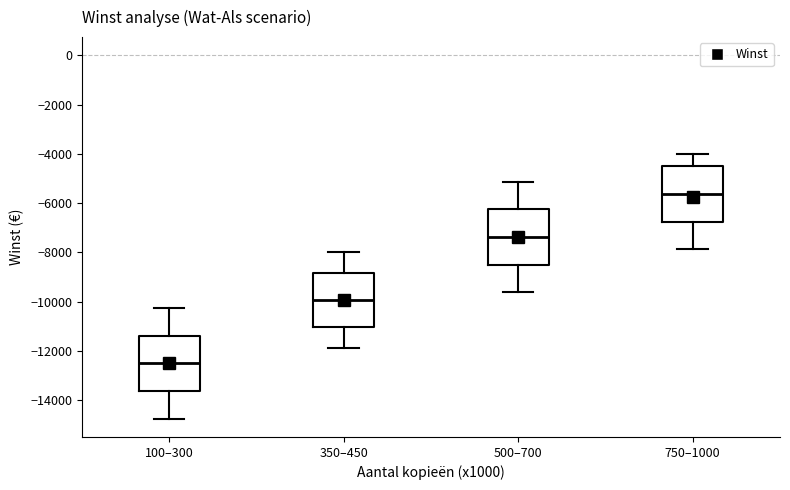

Reading left to right, read every box against the y-axis: the position of its median line, the range the box covers, and the ends of its whiskers. The values are not printed on the chart, so give them approximately, as read against the axis.

100–300: median -12400, box -13600 to -11400, whiskers -14800 to -10200
350–450: median -10000, box -11000 to -8800, whiskers -11800 to -8000
500–700: median -7400, box -8400 to -6200, whiskers -9600 to -5200
750–1000: median -5600, box -6800 to -4400, whiskers -7800 to -4000